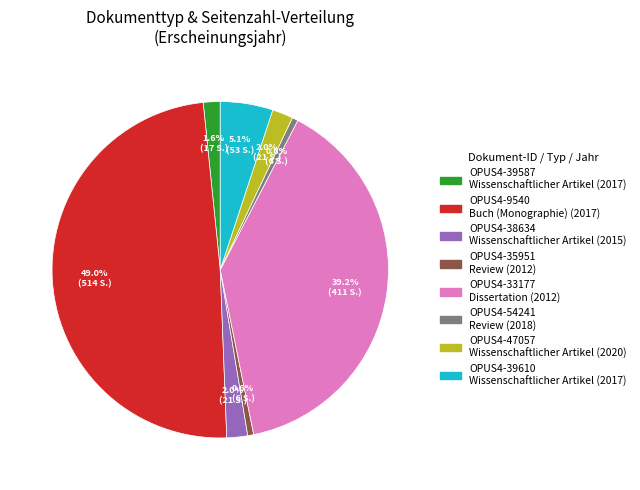

Does any single category account for the majority?

No